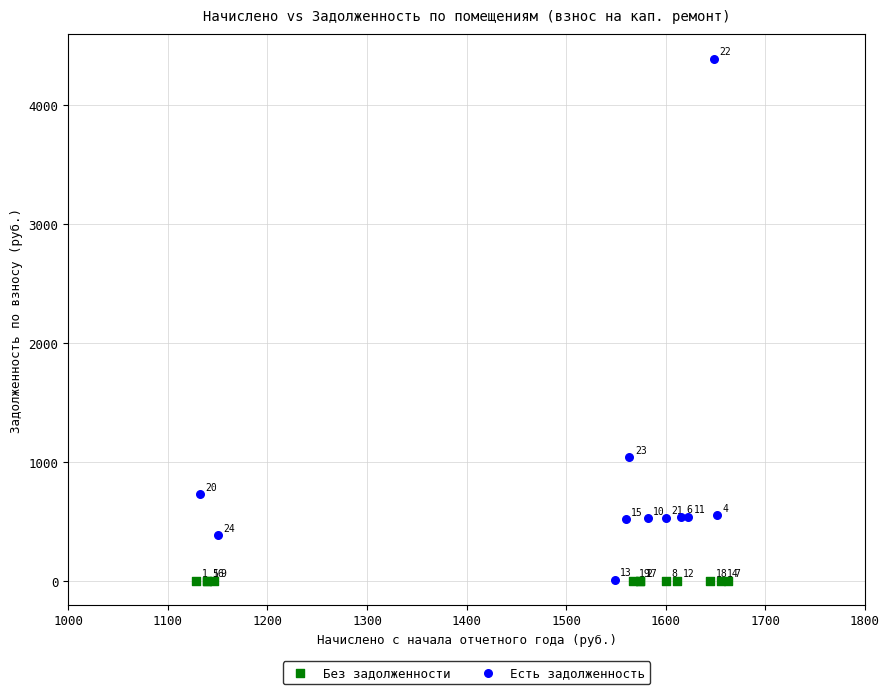

Which series contains the highest Y value?

Есть задолженность